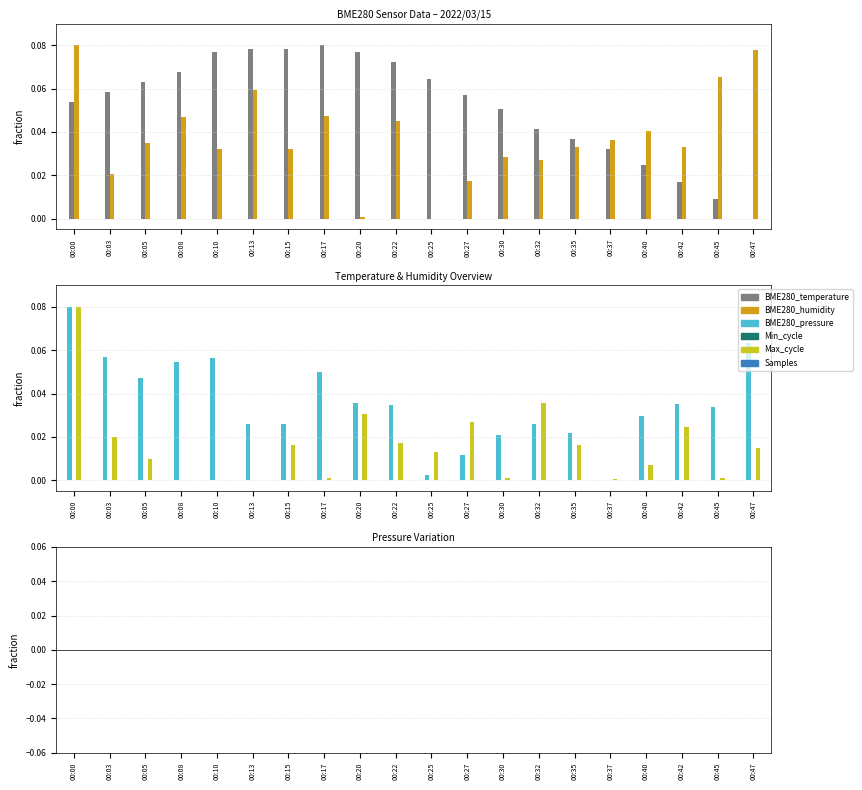

Which category has the lowest value in the Max_cycle series?

00:10